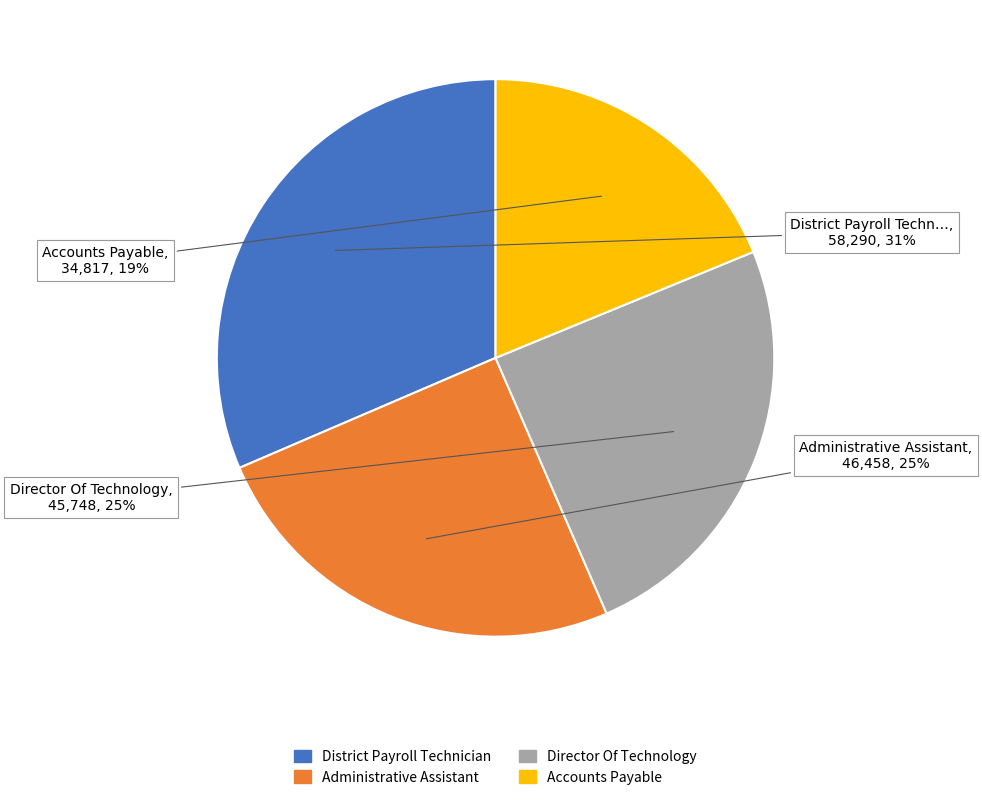

How many slices are in this pie chart?

4